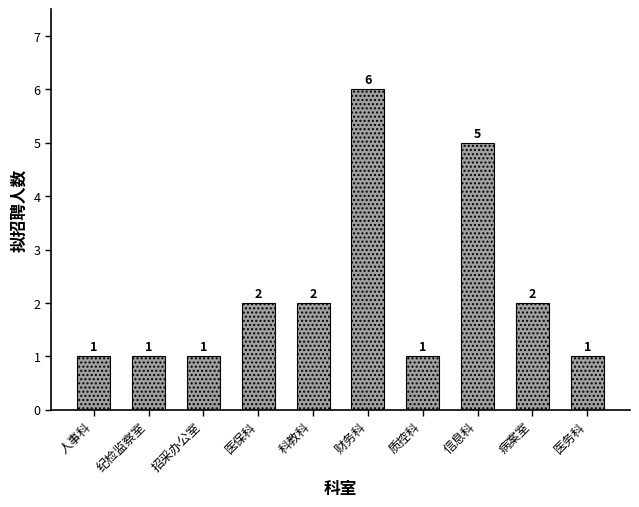

Count the values in the range 1 to 2.

8